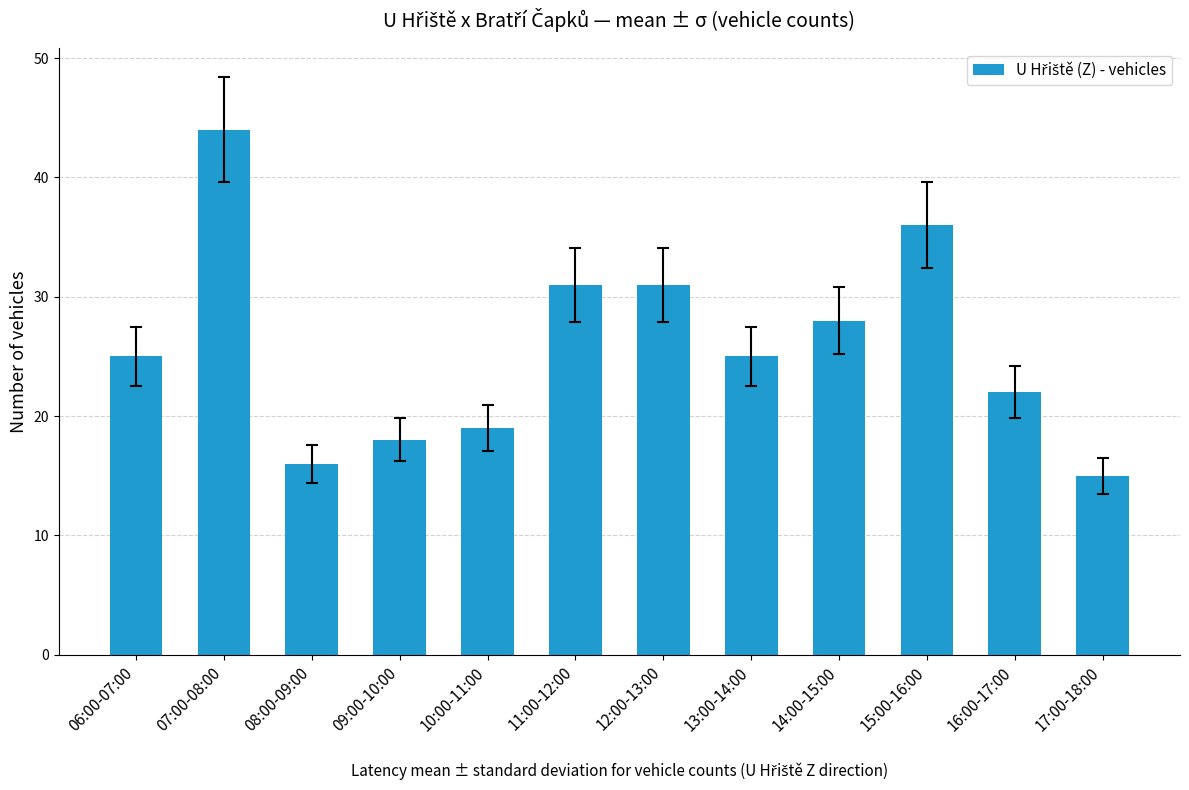

How many distinct data groups are displayed?

1